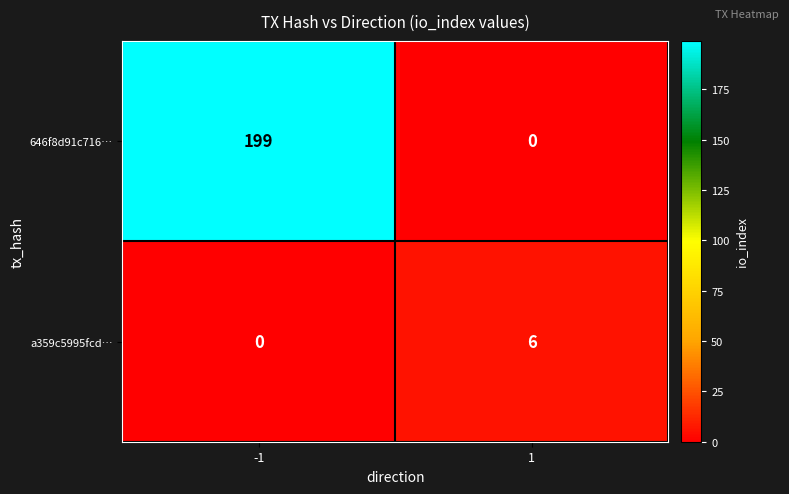

What is the spread (max minus min) of values at 1?

6